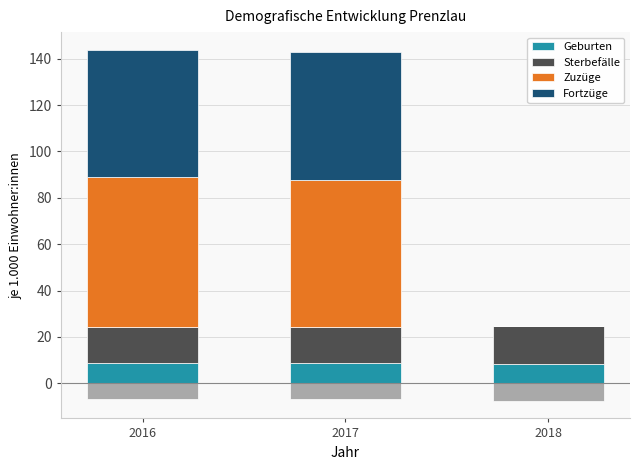

True or false: Zuzüge has a value of 64.8 at 2016.

True